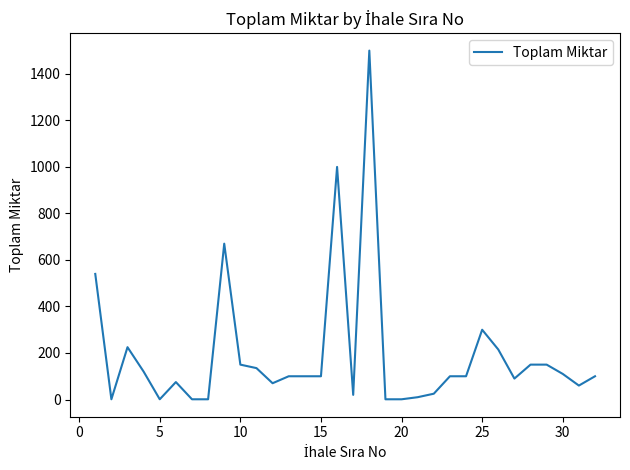

What is the maximum value shown in the chart?

1500